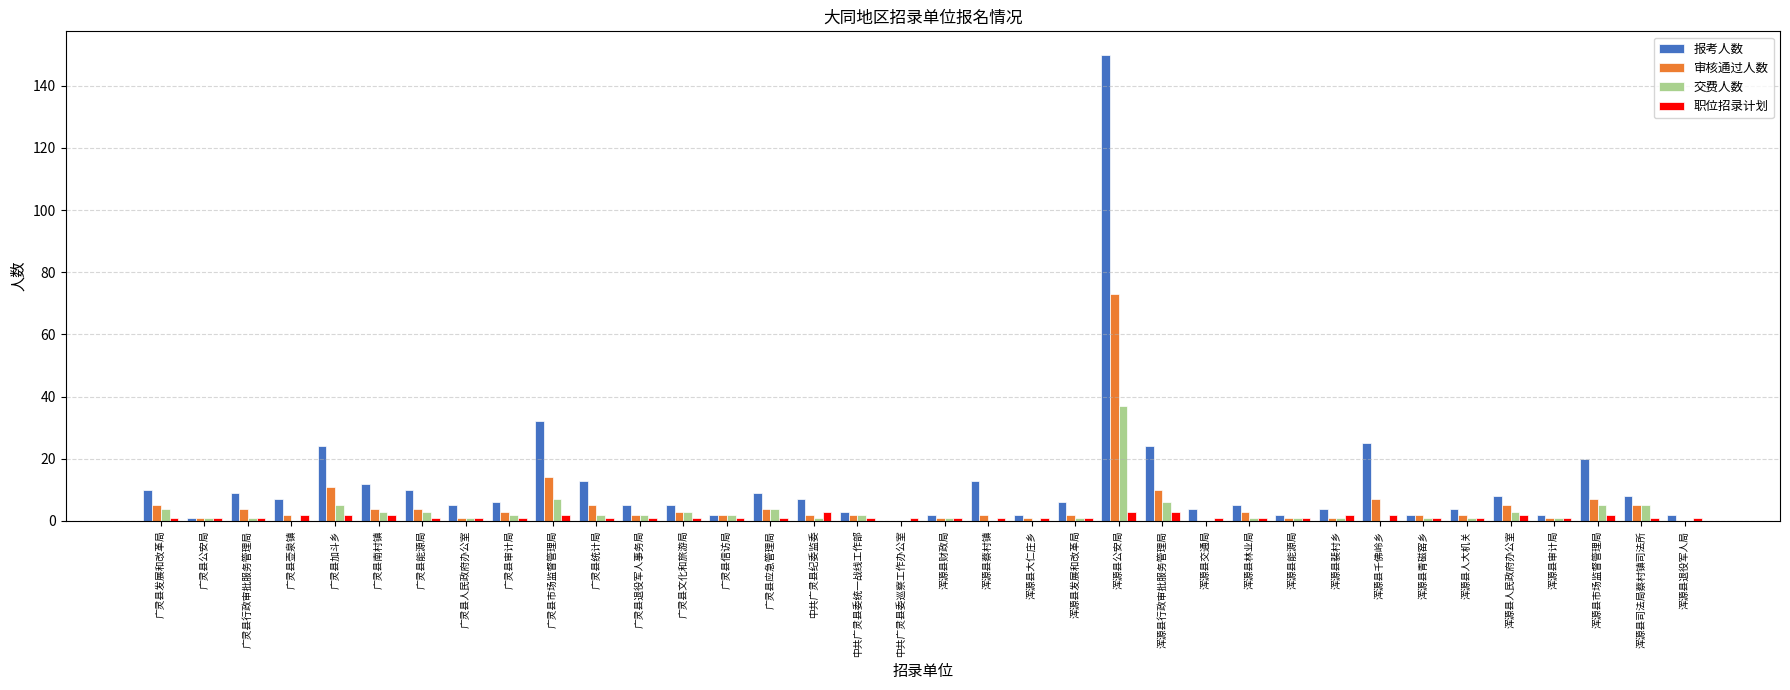

What is the sum of all 交费人数 values?

107